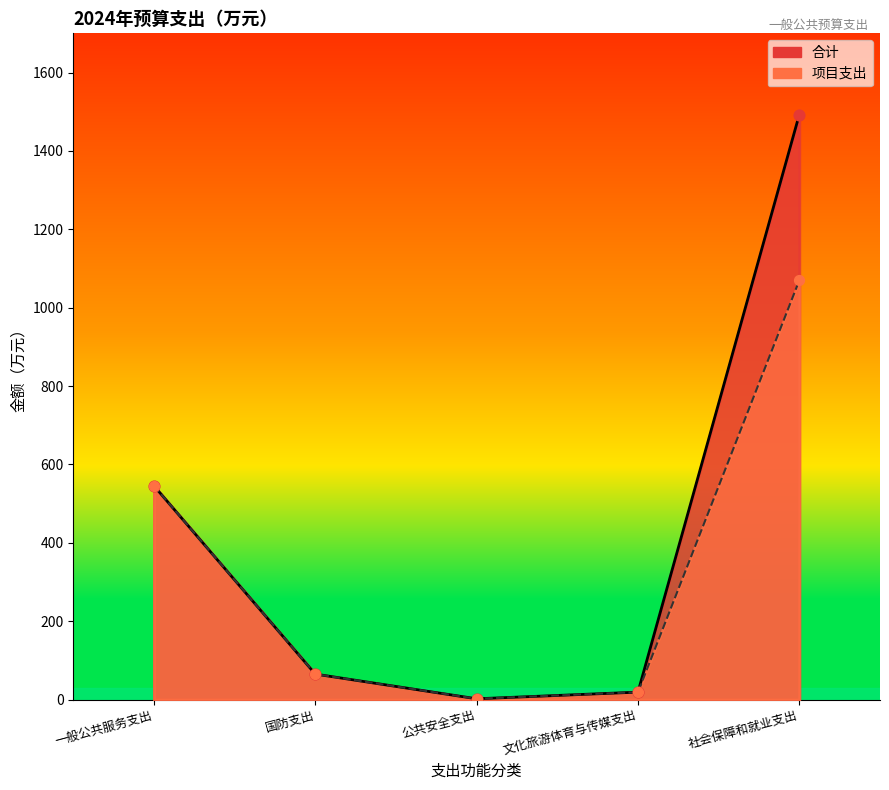

What are all the series names shown in the legend?

合计, 项目支出